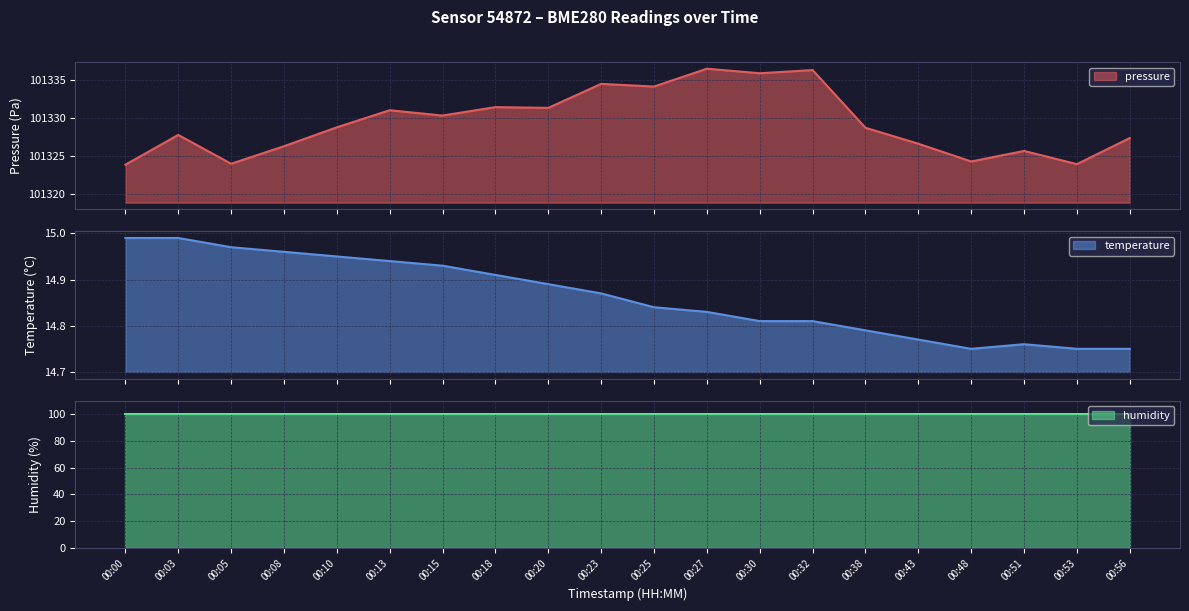

Where is the first local minimum for temperature?

00:48